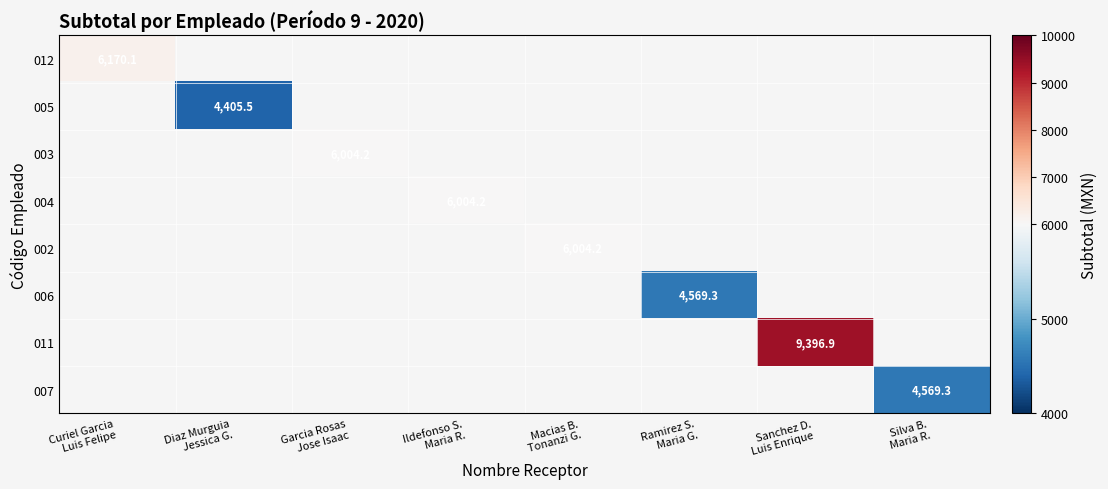

At how many categories does at least one series exceed 4664?

5